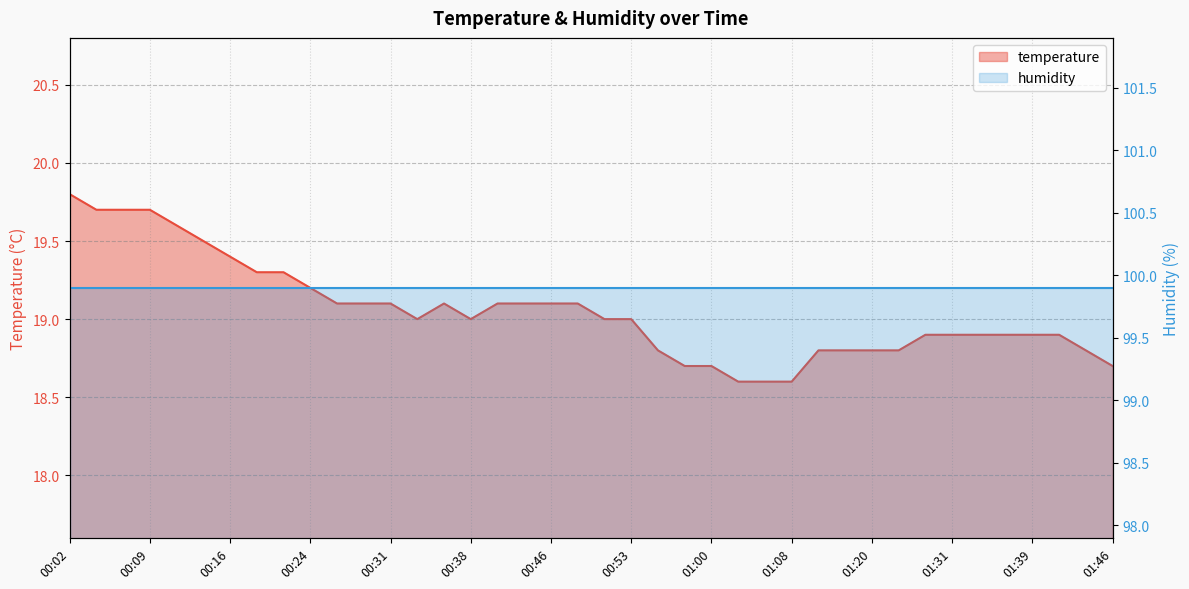

How many interior local valleys (lower than both neighbors) does the data have?

2